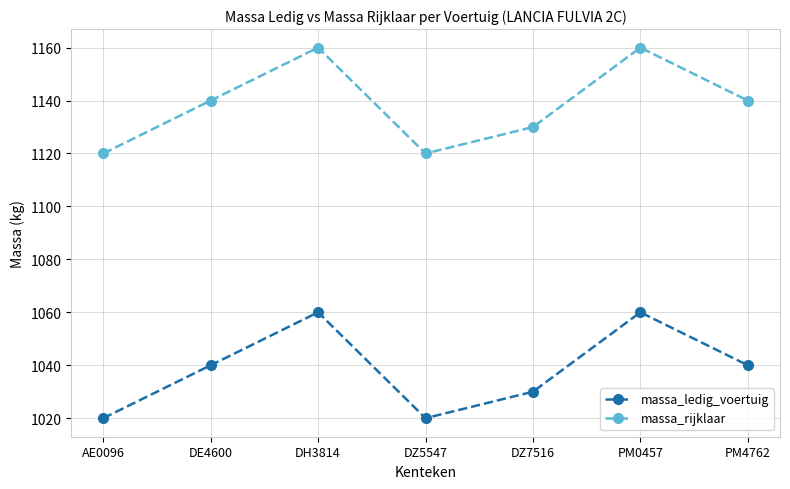

What is the smallest value displayed?

1020